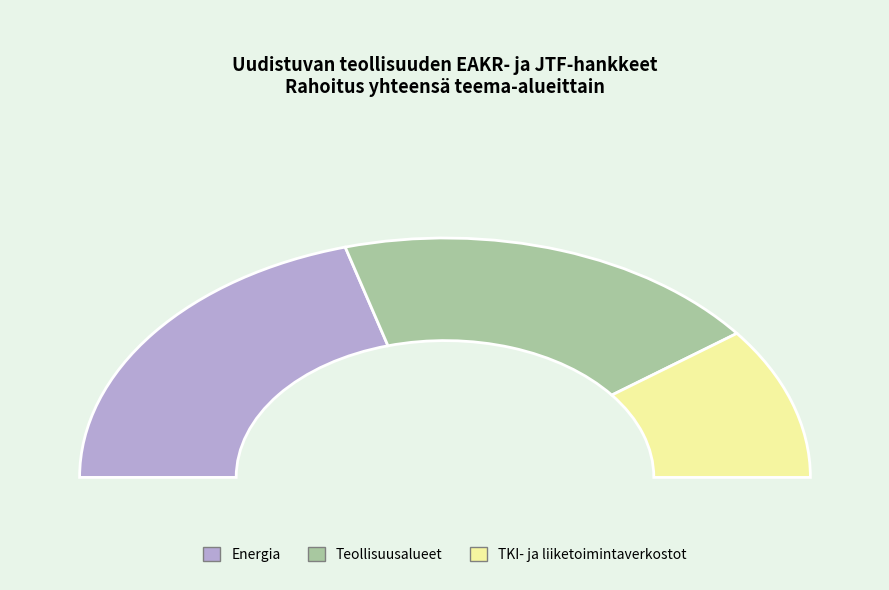

True or false: Teollisuusalueet accounts for 38% of the total.

True